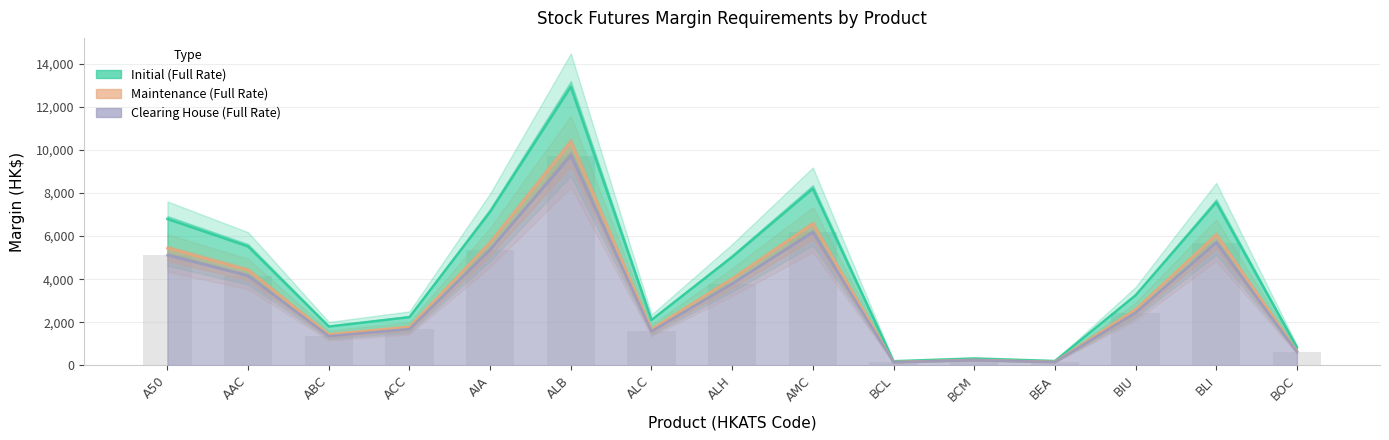

Is it true that Maintenance (Full Rate) equals 1436 at ABC?

True